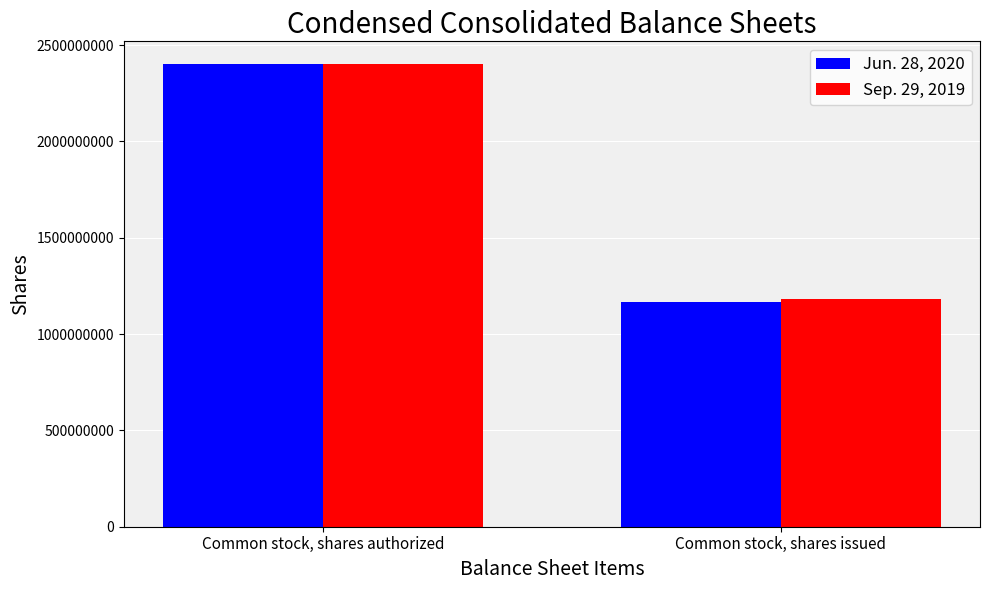

The Jun. 28, 2020 series shows 643623464 at Common stock, shares issued. True or false?

False